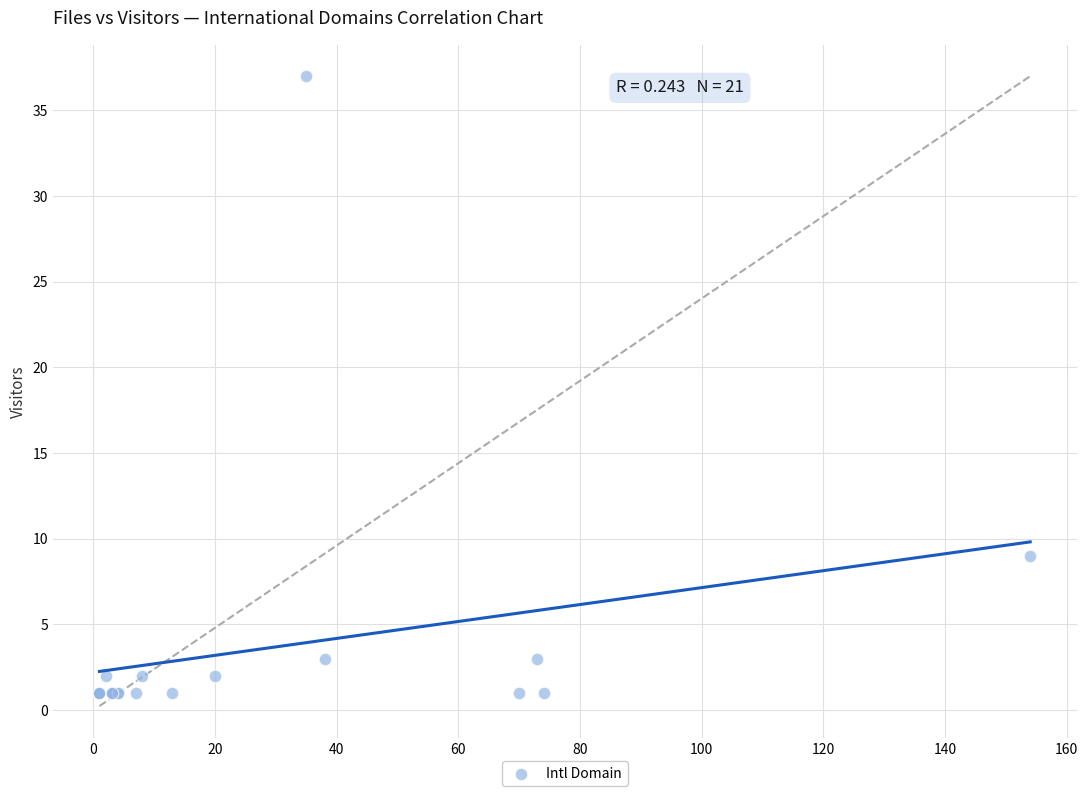

What Y value in the scatter plot is closest to 19?

9